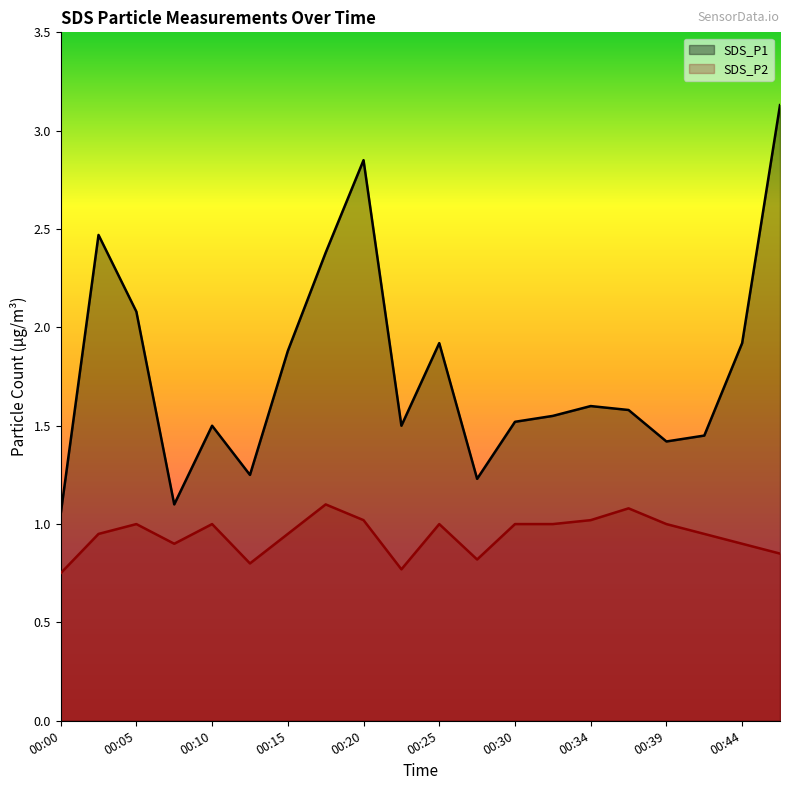

Read the SDS_P1 value at 00:05.

2.1